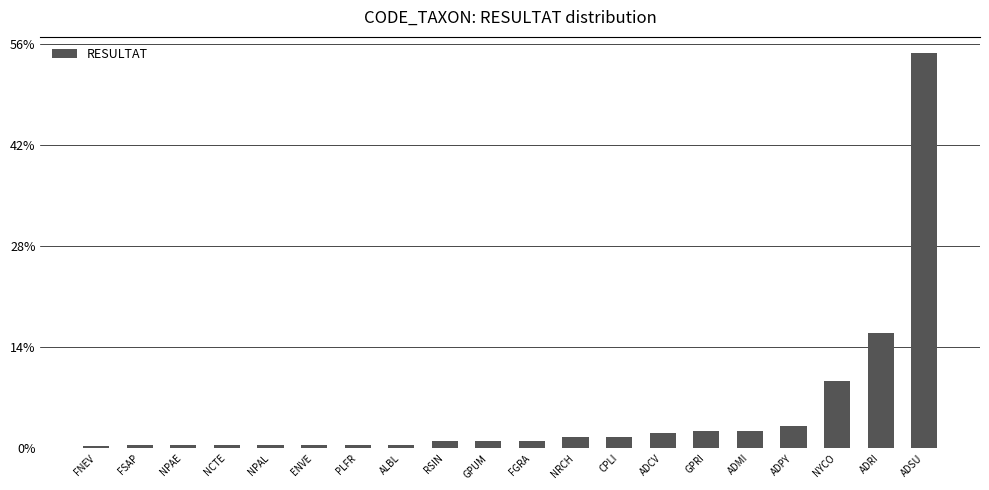

Count the number of categories in the chart.

20